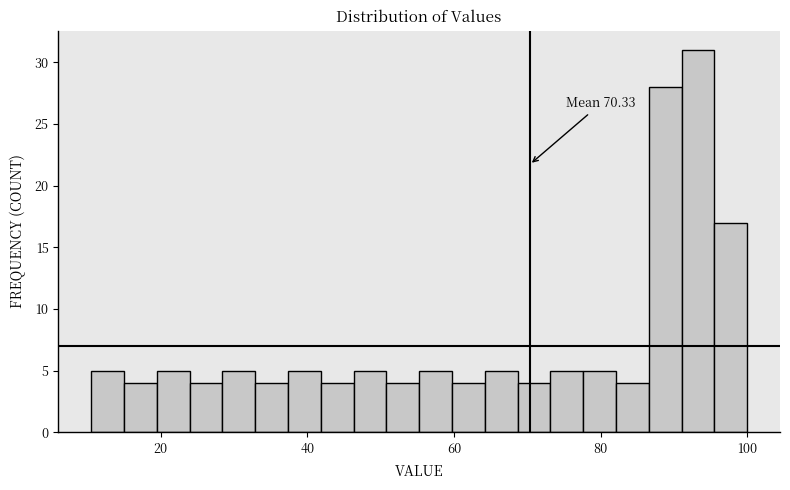

Around what value on the x-axis is the tallest bar? Give the approximate position of its centre, as read against the axis.

94